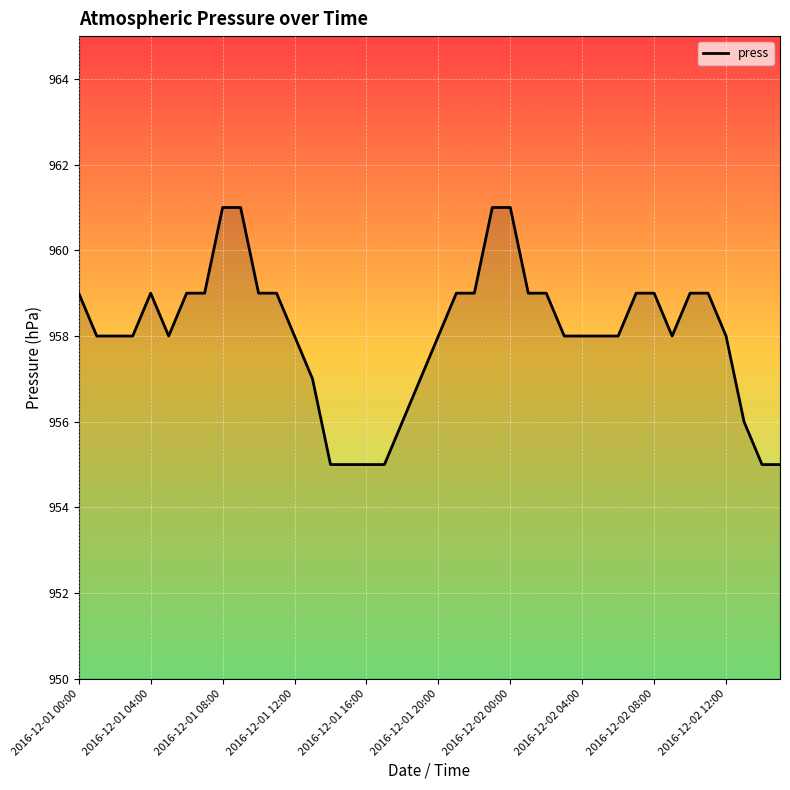

What is the difference between the maximum and minimum values?

6